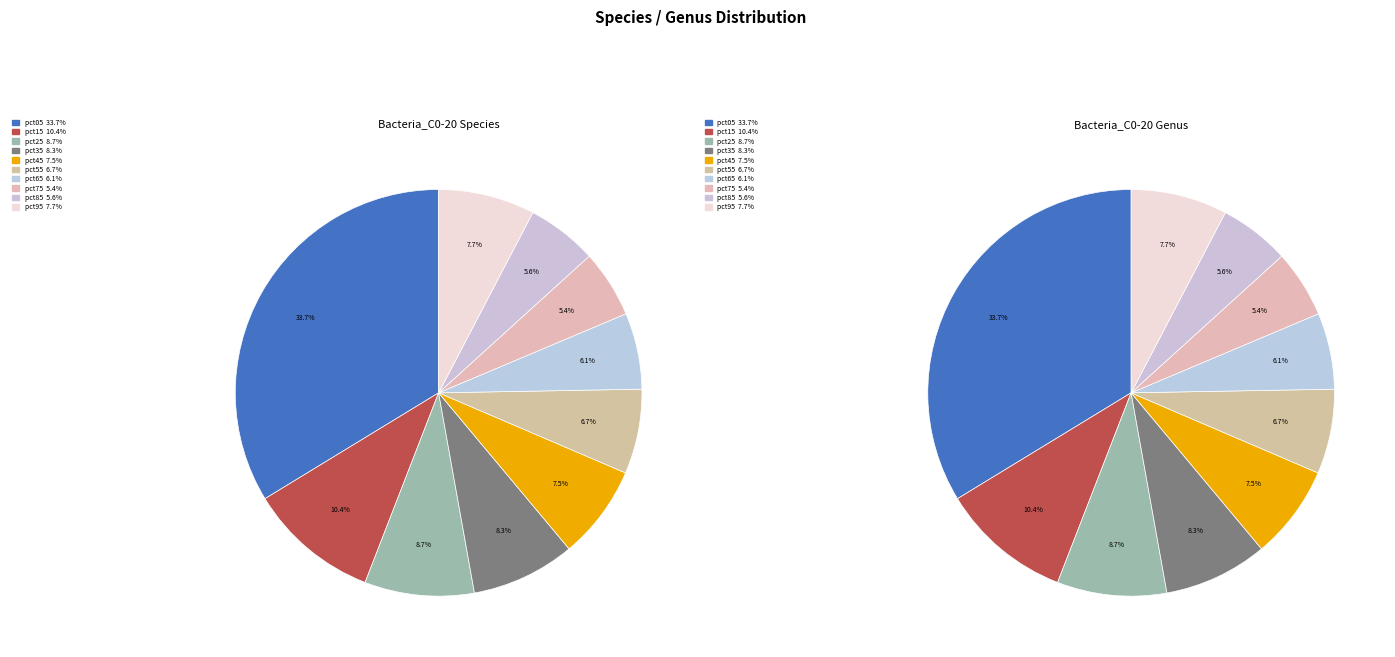

True or false: pct25 accounts for 1% of the total.

False